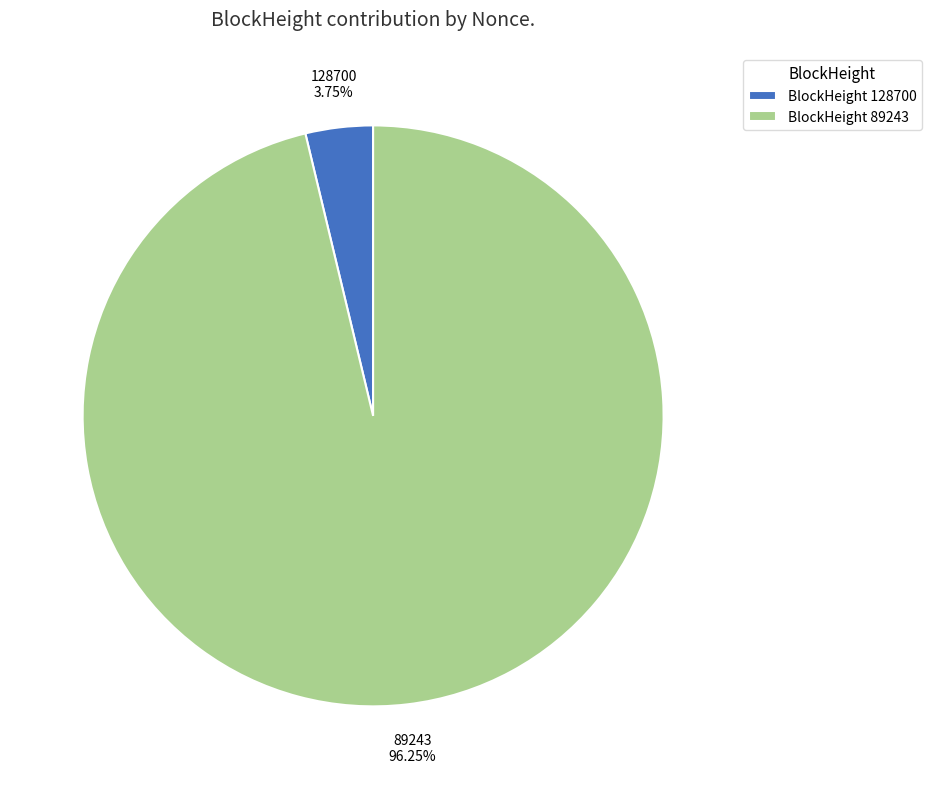

Combined, do BlockHeight 128700 and BlockHeight 89243 account for over 50%?

Yes